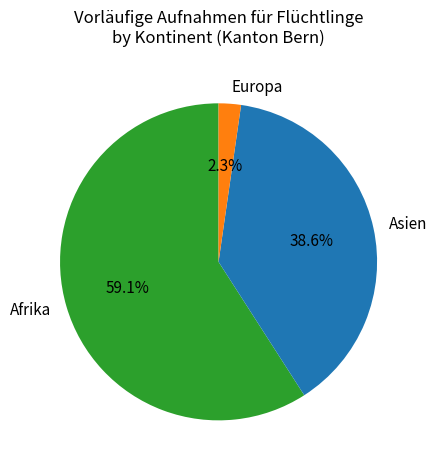

Is it true that Europa is 2% of the pie?

True